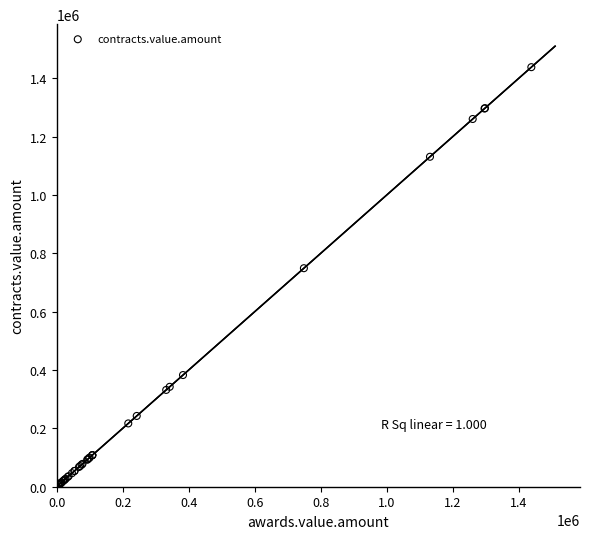

What Y value in the scatter plot is closest to 721714?

748984.0